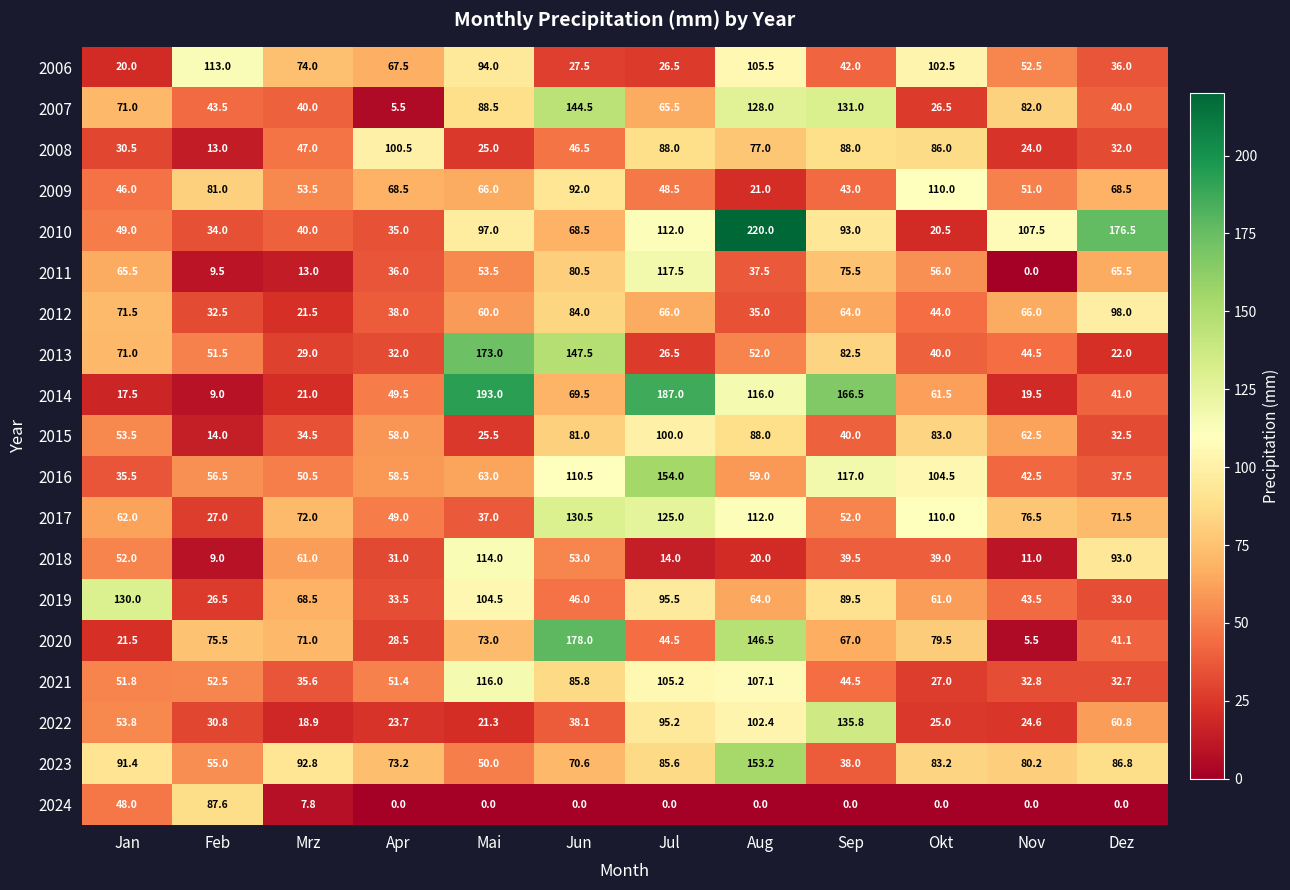

What is the average value of the 2016 series?

74.1